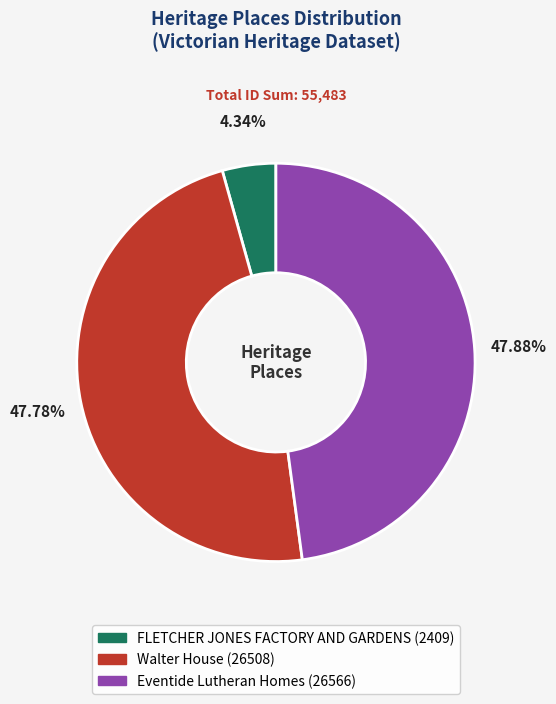

Which category has the smallest portion of the pie?

FLETCHER JONES FACTORY AND GARDENS